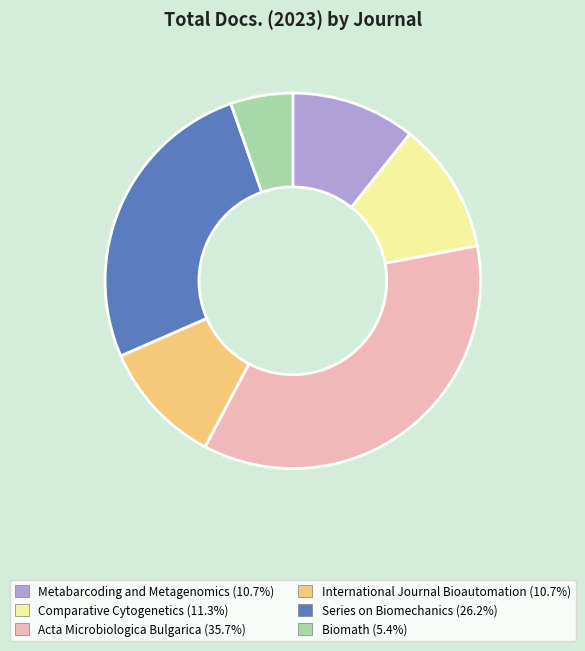

What is the ratio of the value at Comparative Cytogenetics to the value at Acta Microbiologica Bulgarica?

0.3